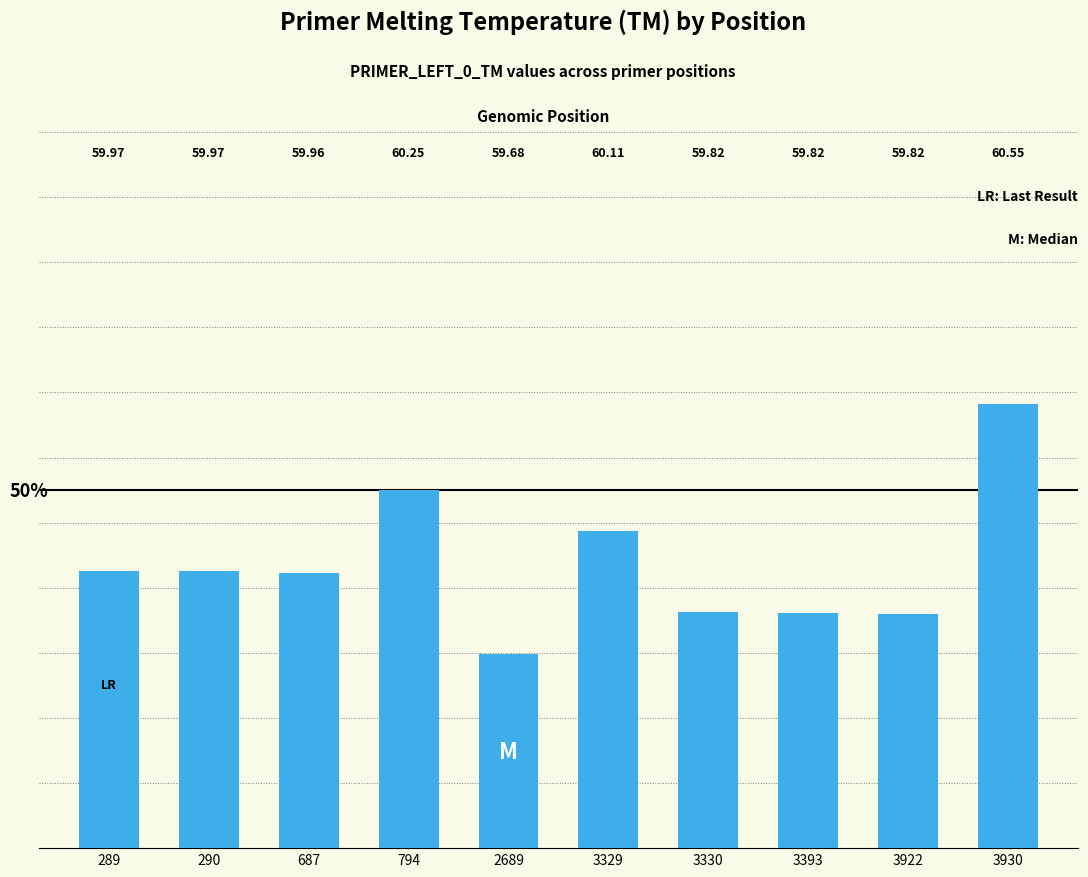

Which has a higher value, 3922 or 289?

289